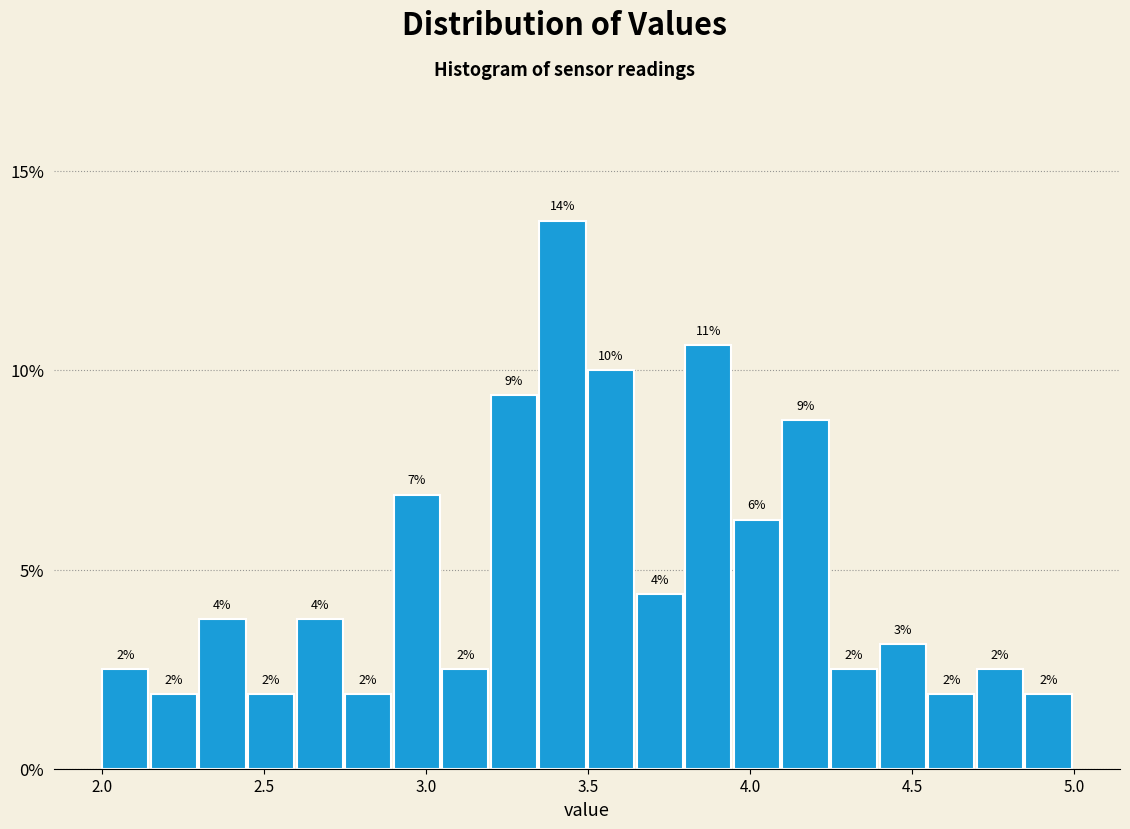

Around what value on the x-axis is the tallest bar? Give the approximate position of its centre, as read against the axis.

3.40